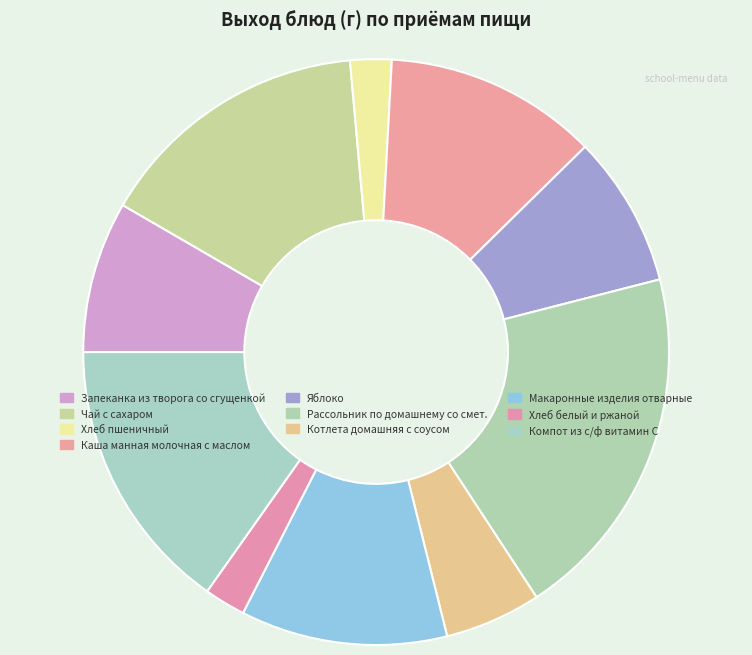

How many slices are in this pie chart?

10